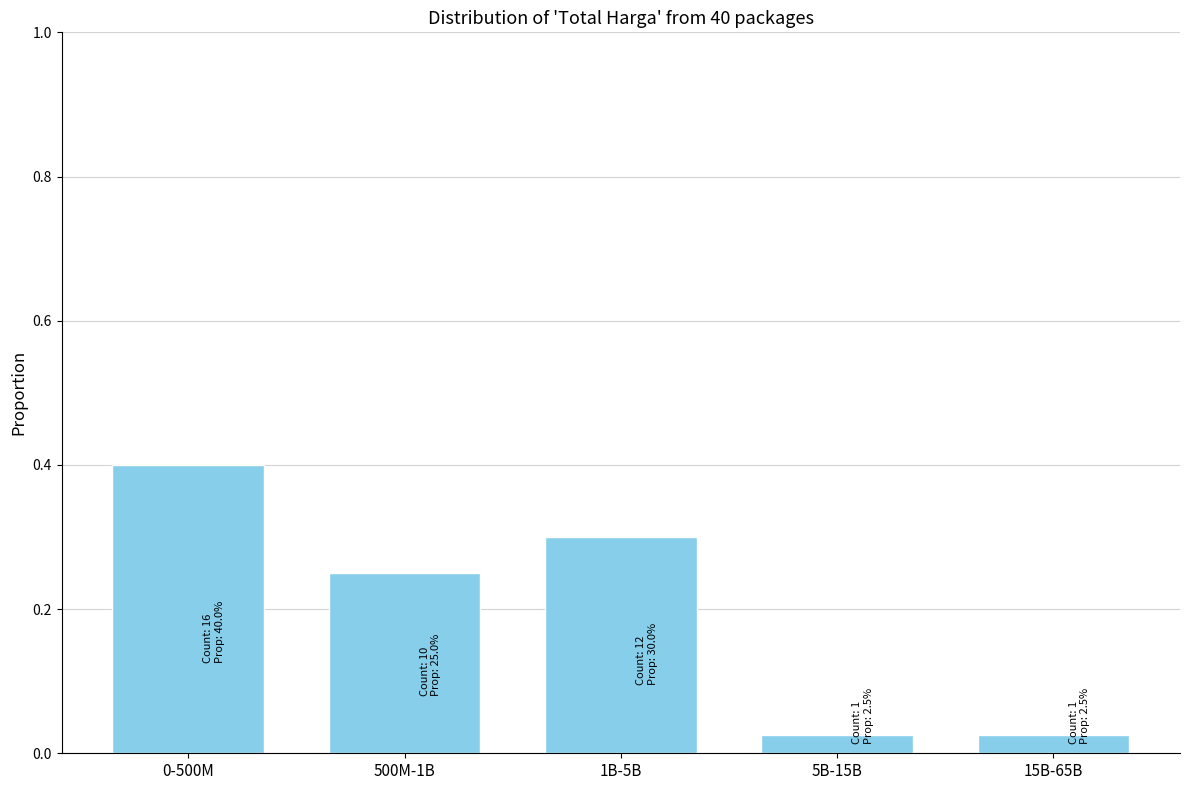

True or false: the data shows 0.3 at 1B-5B.

True